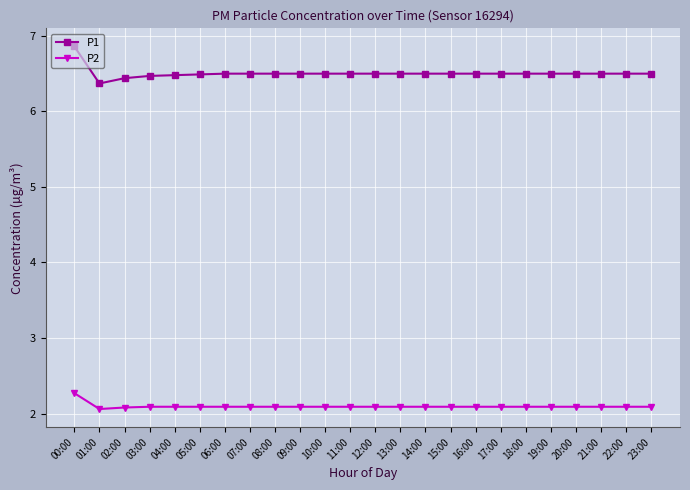

What is the label of the 22nd point from the left?

21:00